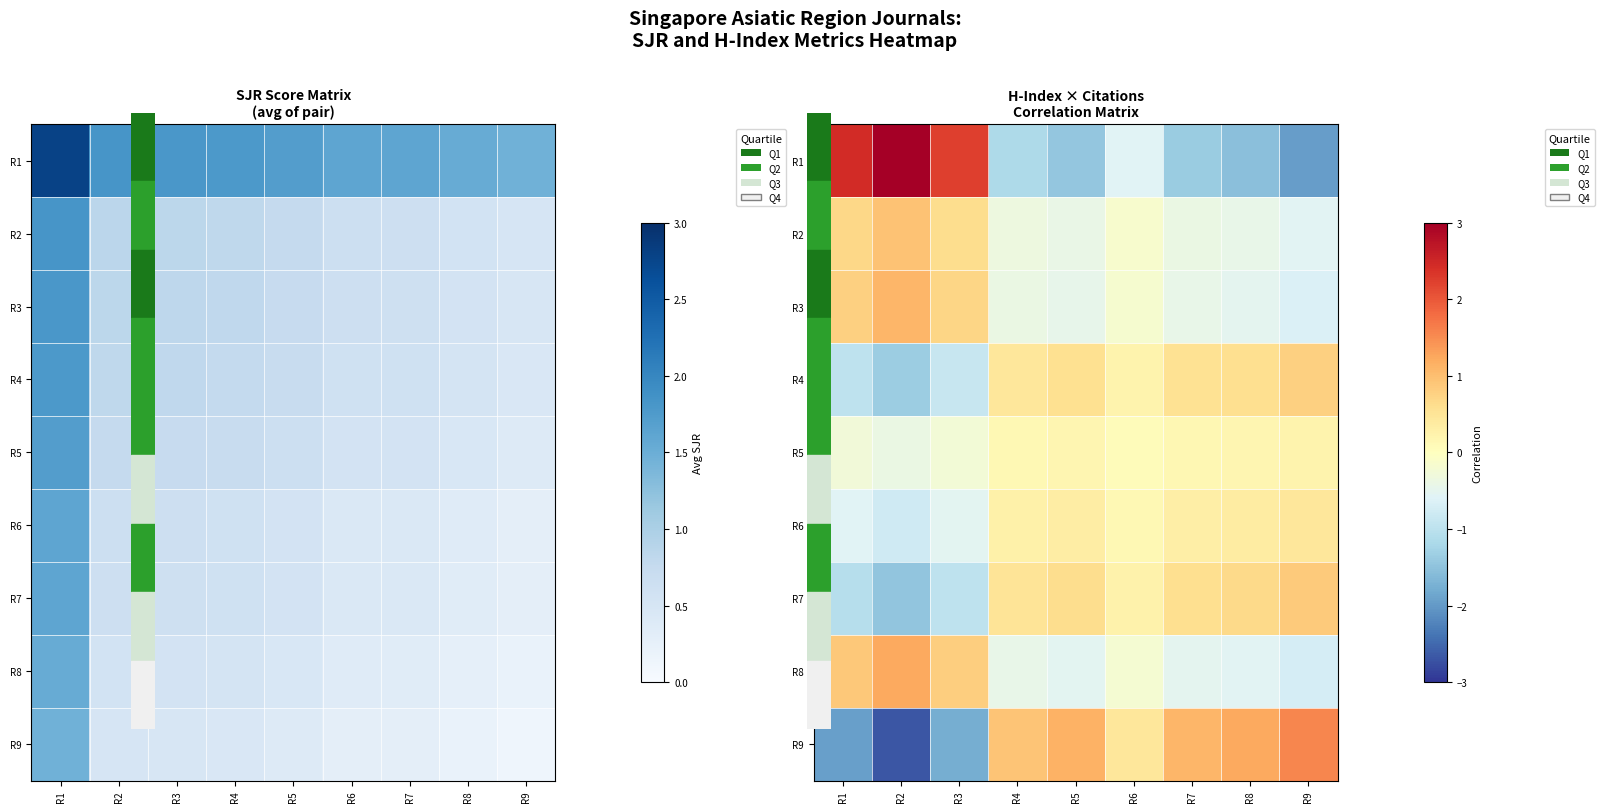

Where does the R2 series first go above 0?

R1